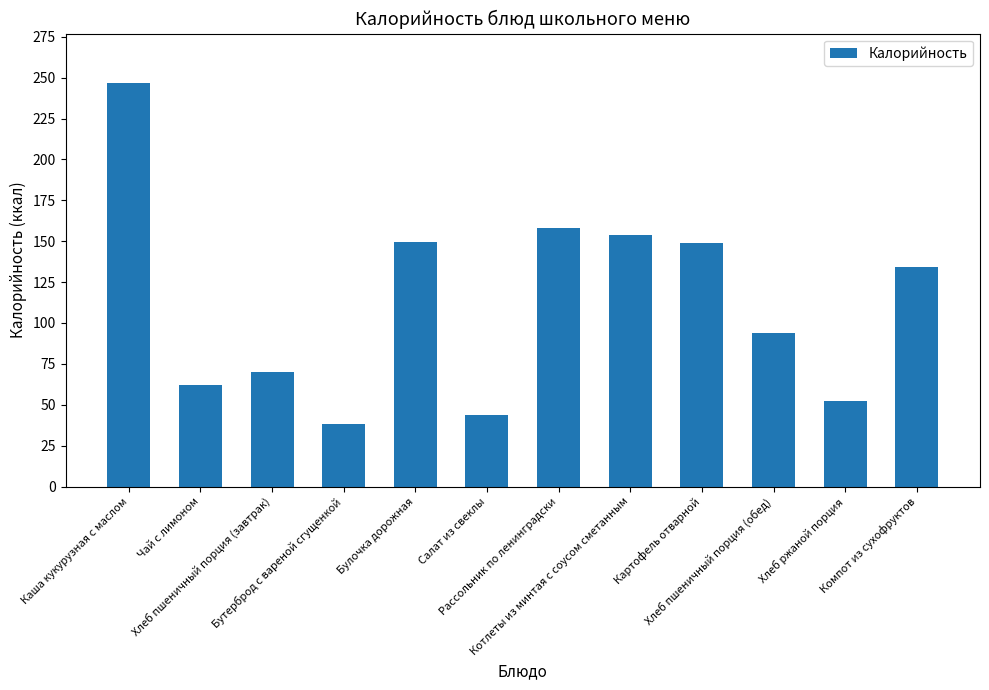

True or false: the data shows 143.0 at Хлеб пшеничный порция (обед).

False